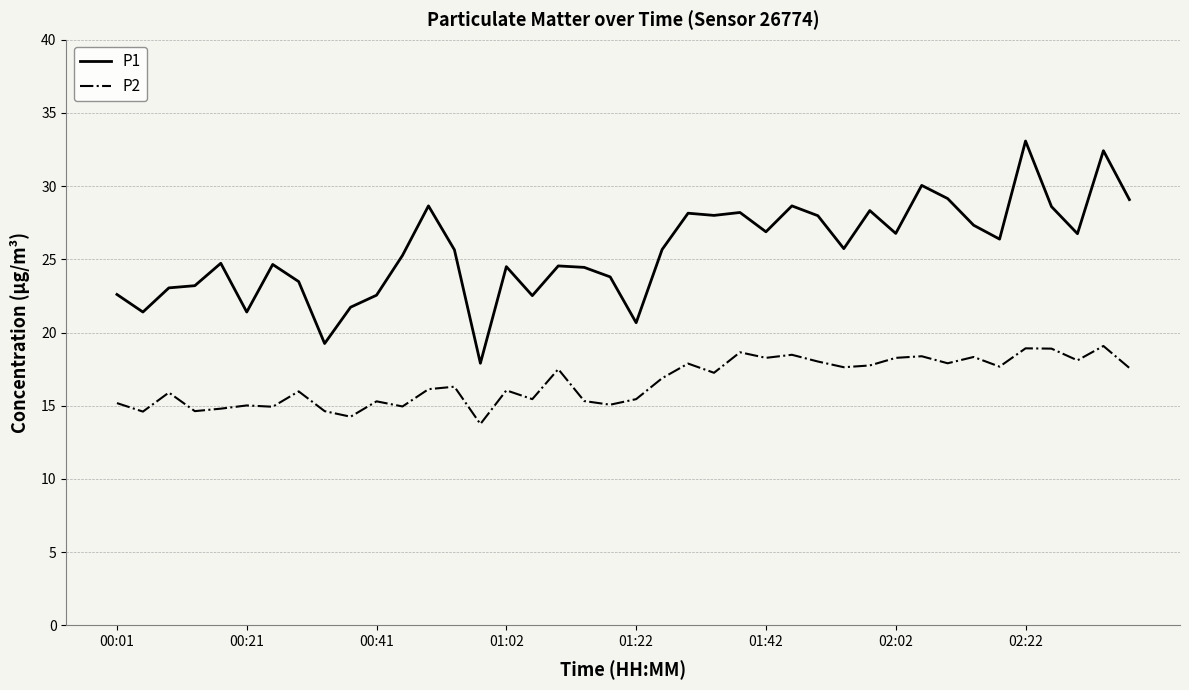

Which series has the largest total across all categories?

P1